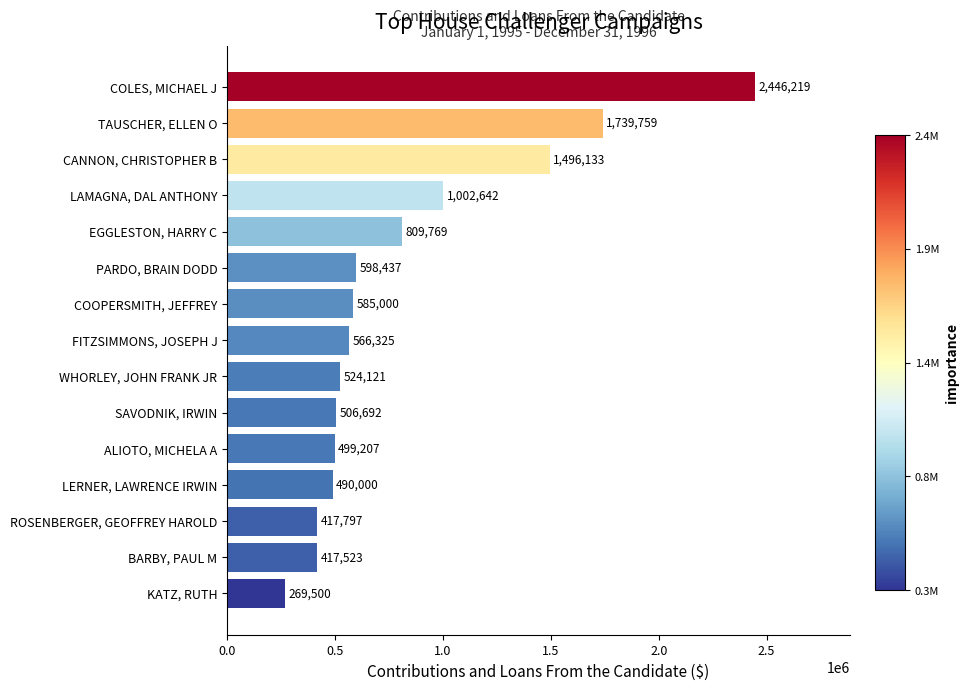

What value does the data have at TAUSCHER, ELLEN O, to the nearest 50?

1739750